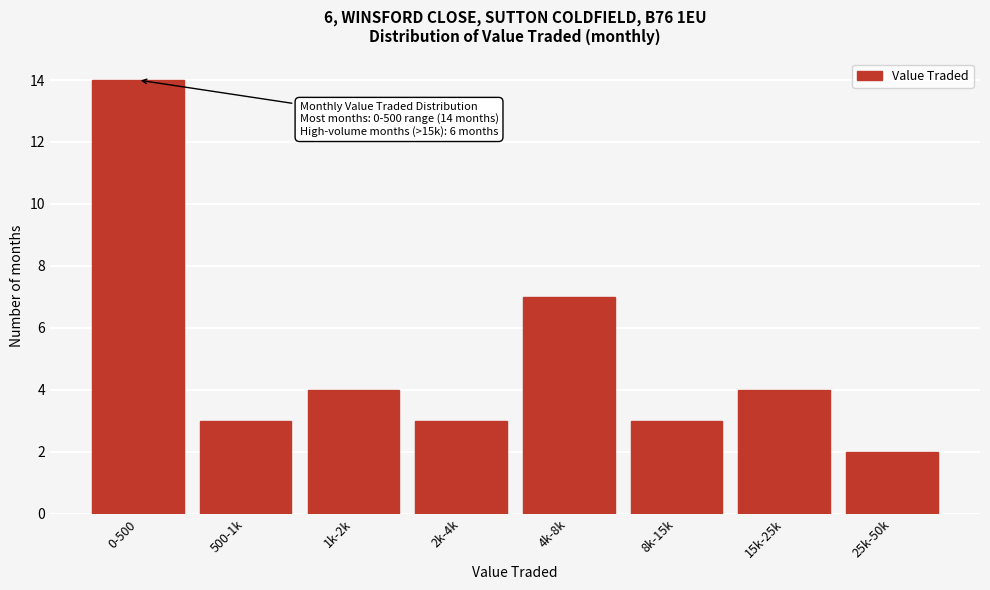

Reading left to right, transcribe all the data shown in this chart.

14	3	4	3	7	3	4	2